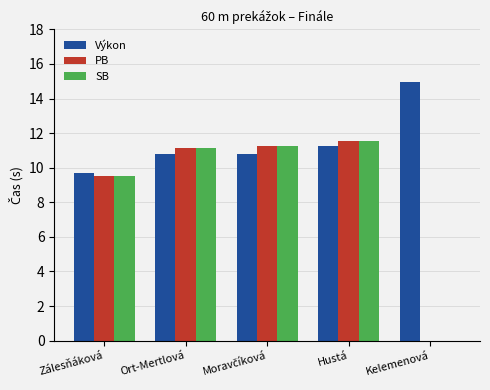

Which series has the largest total across all categories?

Výkon